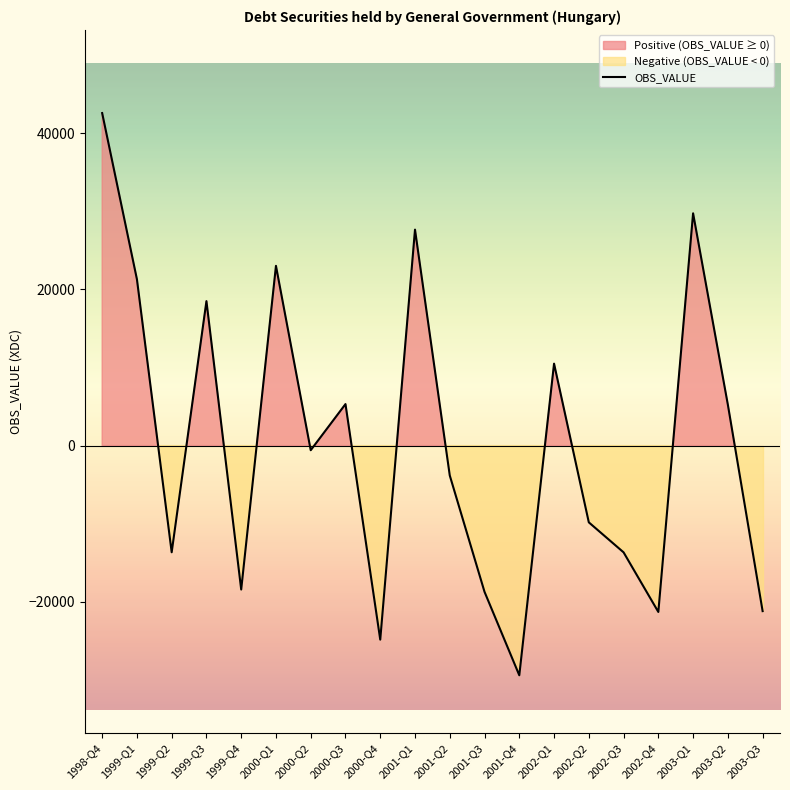

Rank the categories by value from lowest to highest.

2001-Q4, 2000-Q4, 2002-Q4, 2003-Q3, 2001-Q3, 1999-Q4, 2002-Q3, 1999-Q2, 2002-Q2, 2001-Q2, 2000-Q2, 2003-Q2, 2000-Q3, 2002-Q1, 1999-Q3, 1999-Q1, 2000-Q1, 2001-Q1, 2003-Q1, 1998-Q4